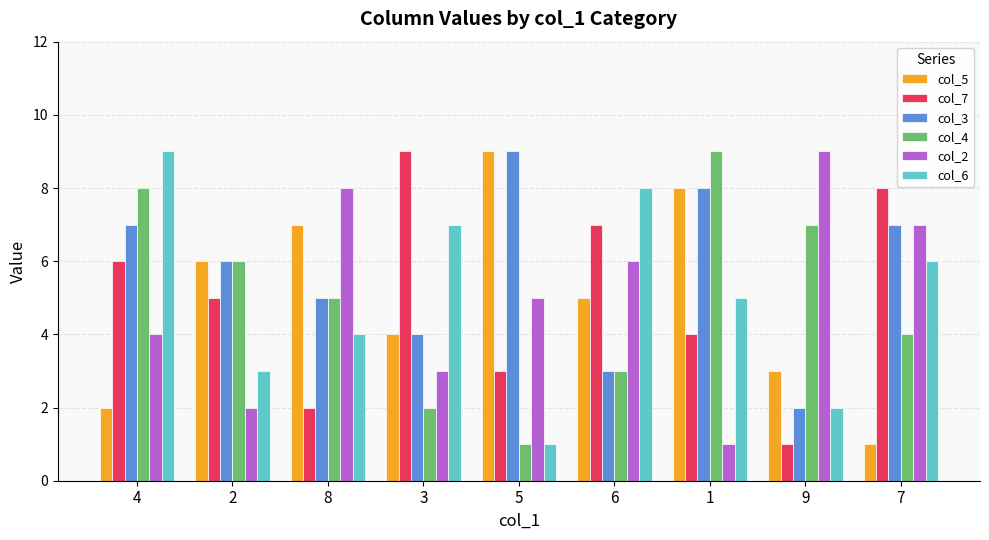

What is the difference between the highest and lowest values at 7?

7